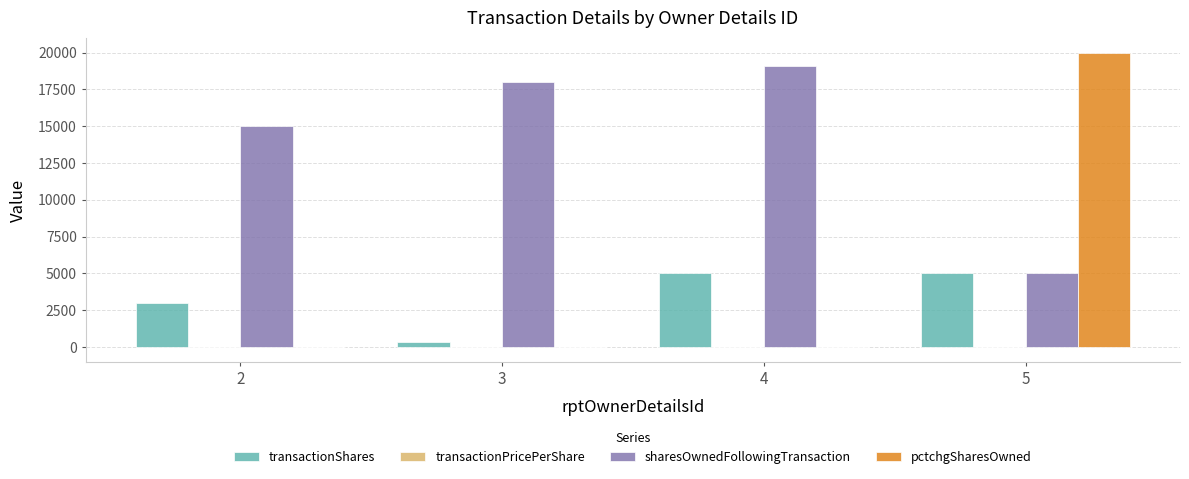

How many data points does each series have?

4